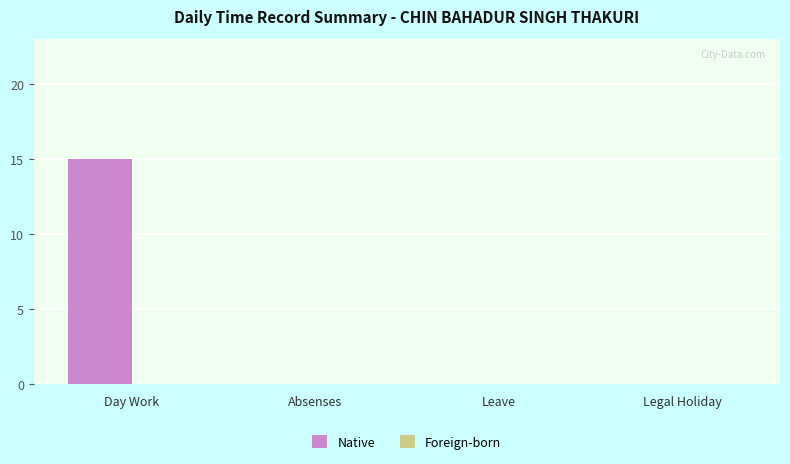

Does the chart contain stacked bars?

No